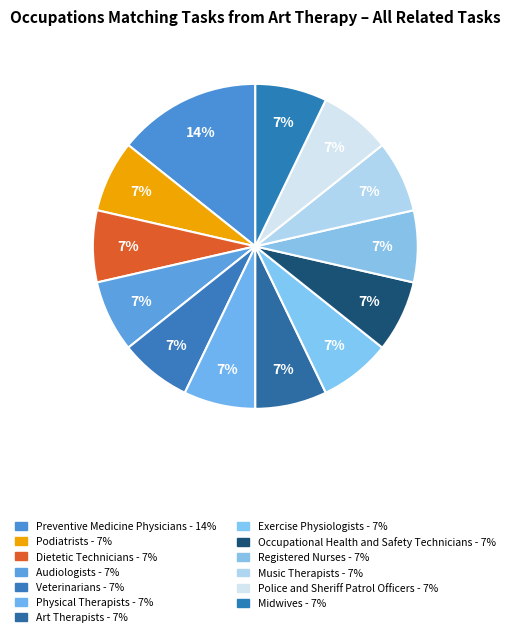

Does Police and Sheriff Patrol Officers account for over 50% of the chart?

No